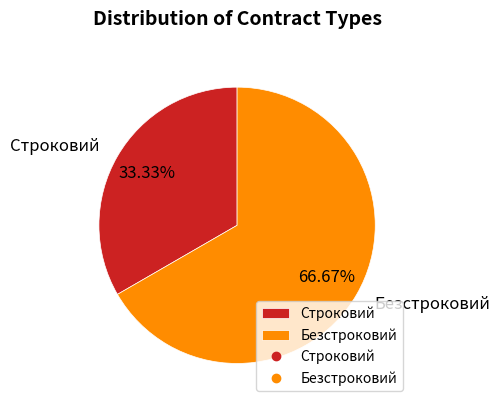

What portion of the pie excludes Безстроковий?

33.3%